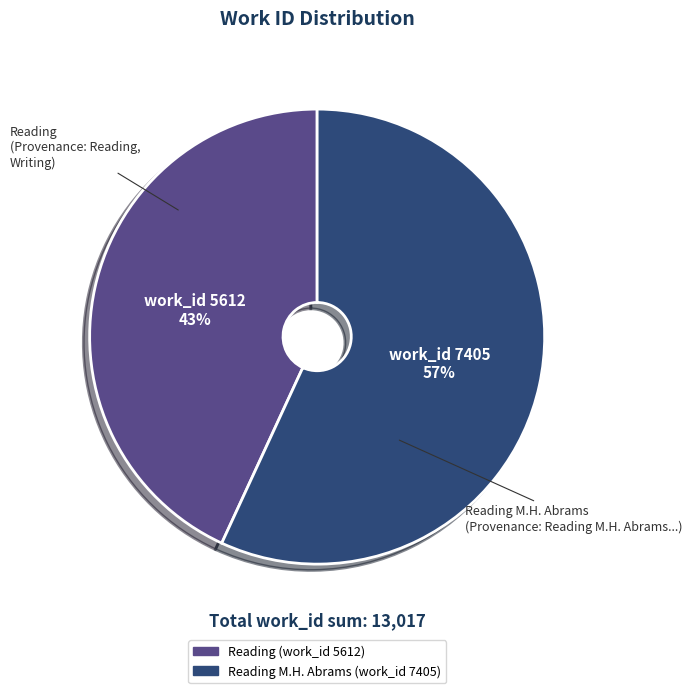

Combined, do Reading M.H. Abrams (work_id 7405) and Reading (work_id 5612) account for over 50%?

Yes